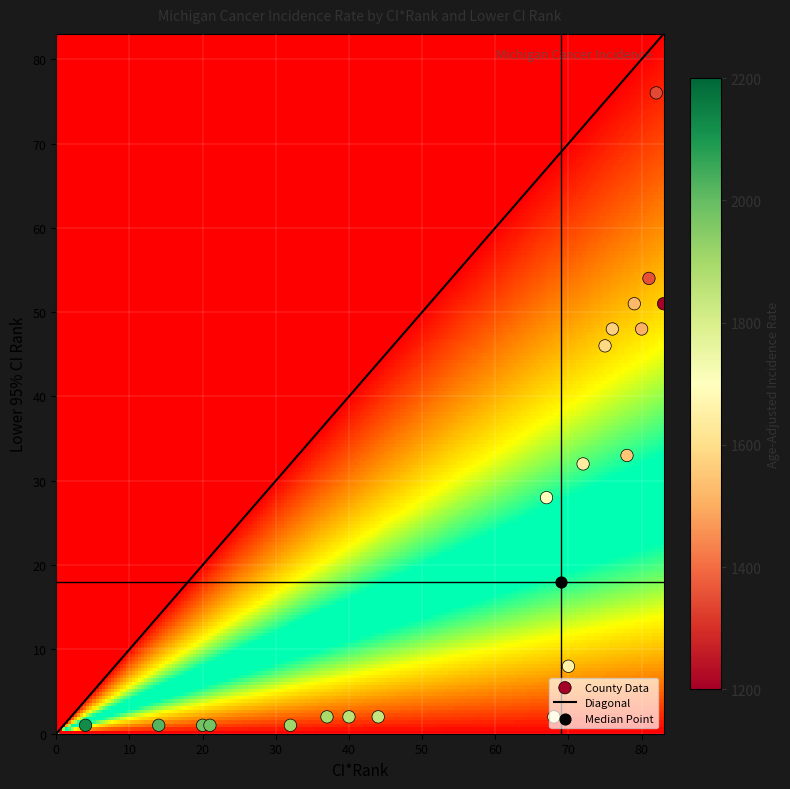

What is the sum of the Oscoda County values at lower_ci_rank and ci_rank?

15.0